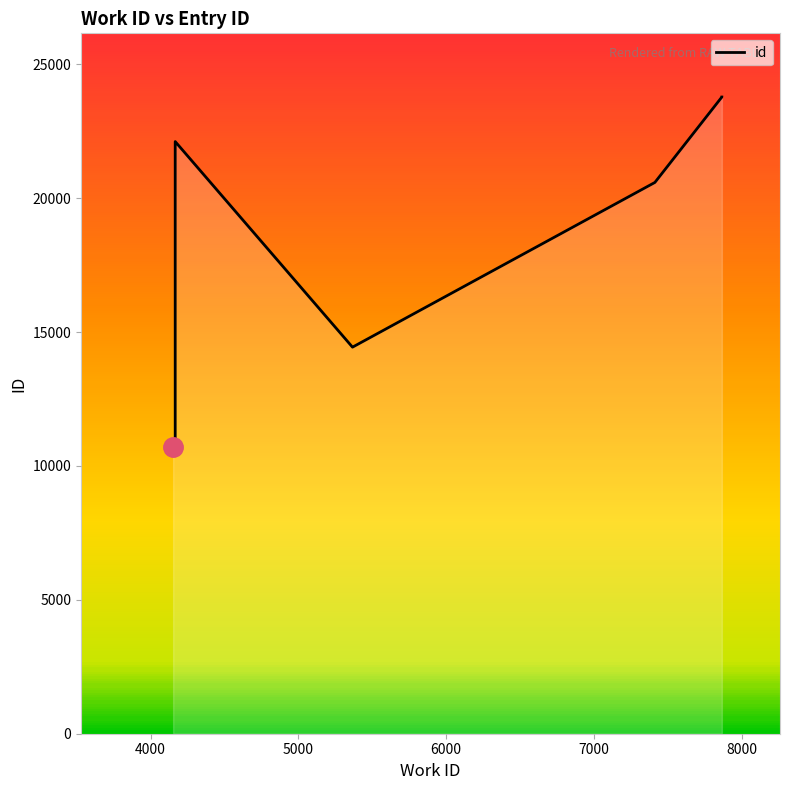

Approximately how many times larger is the value at 5000 compared to 6000?

1.5